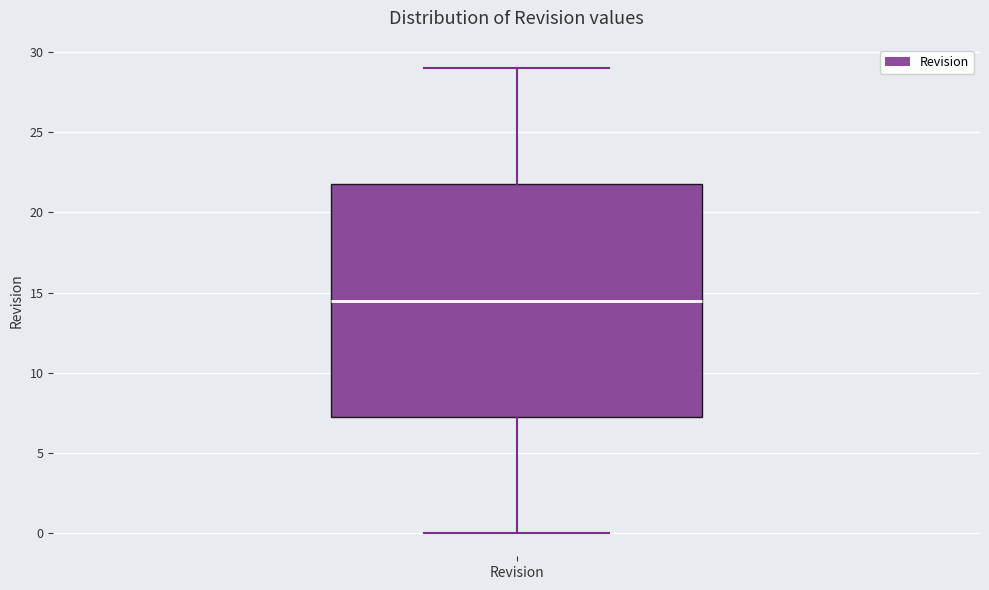

Transcribe this box plot: give where the median line is, the range the box spans, and where the two whiskers end, as read against the y-axis. The values are not printed on the chart, so give them approximately, as read against the axis.

median 14.5, box 7.5 to 22.0, whiskers 0.0 to 29.0